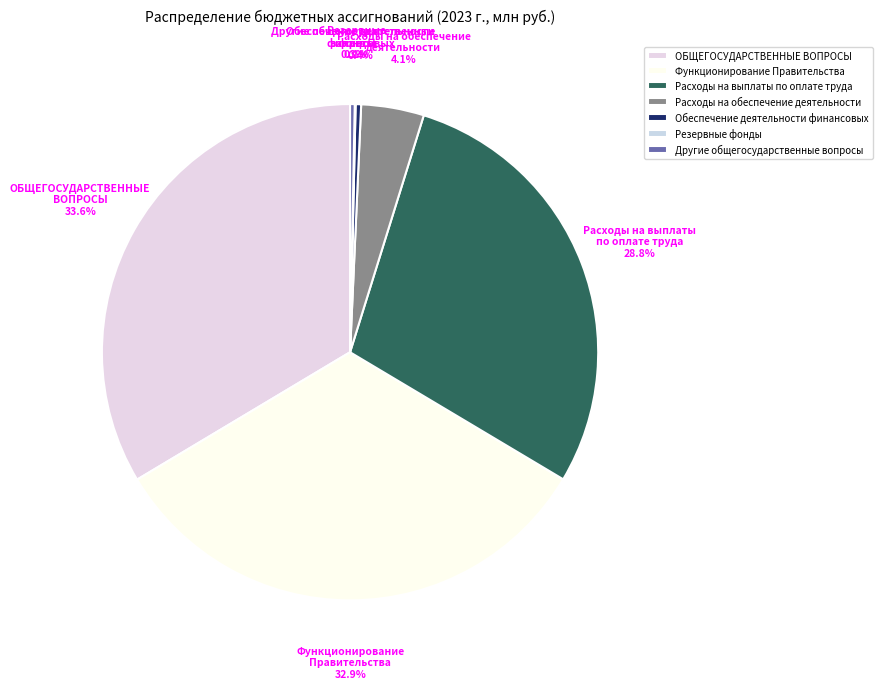

What is the largest slice in the pie chart?

ОБЩЕГОСУДАРСТВЕННЫЕ ВОПРОСЫ